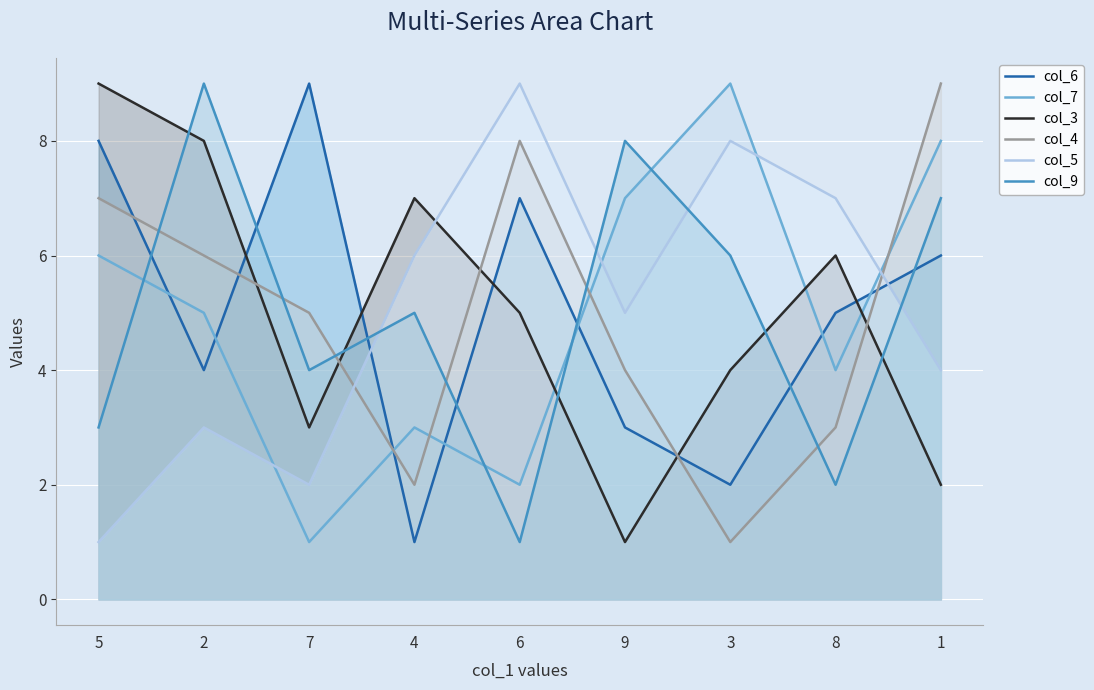

True or false: col_3 has more than 2 points higher than both neighbors.

False